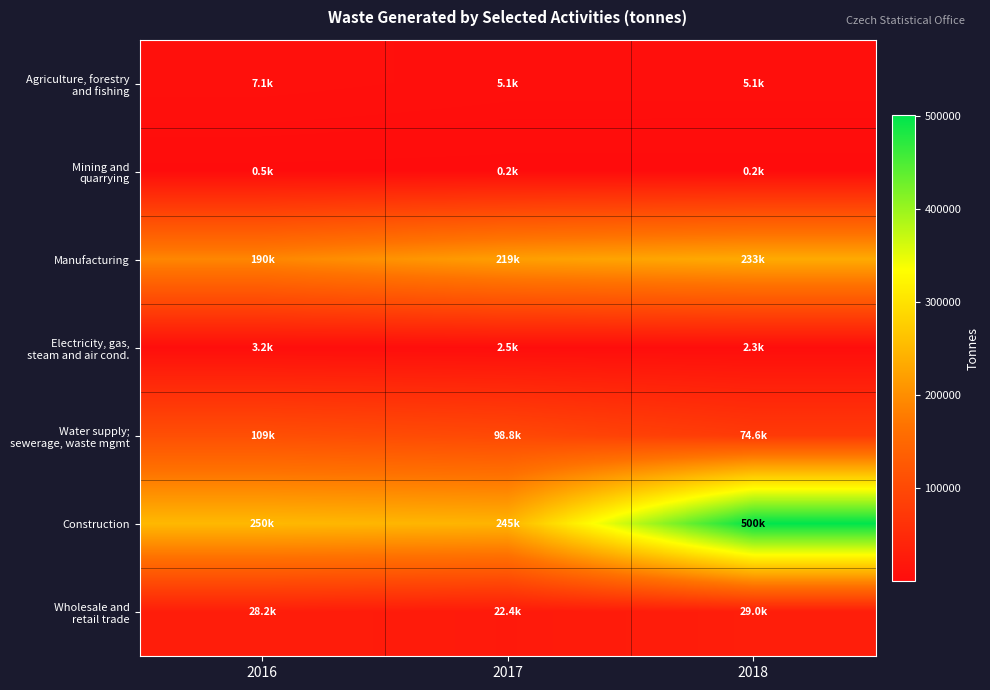

Which series has the largest range (max minus min)?

Construction